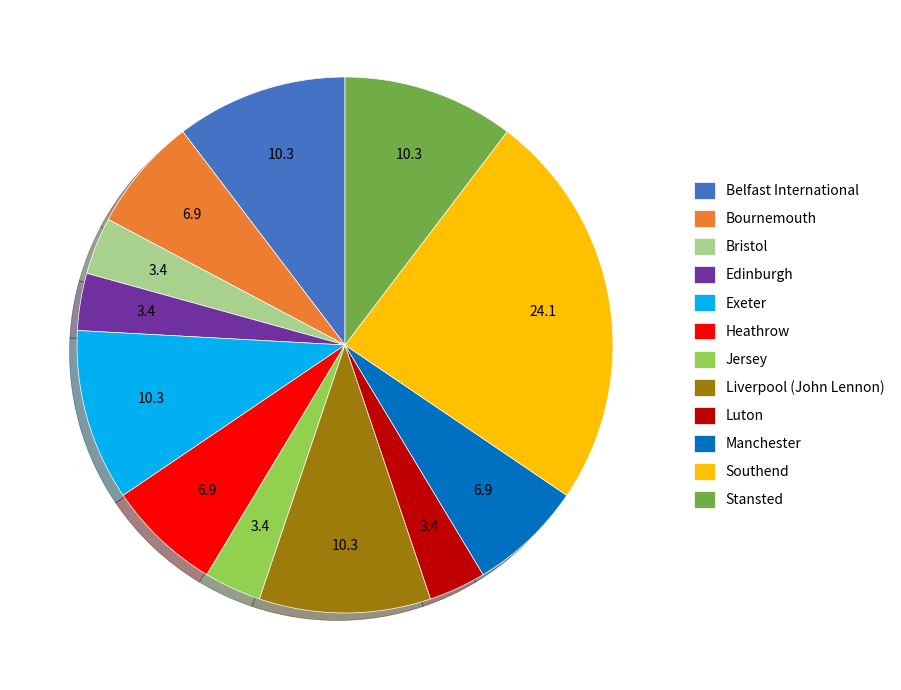

What is the ratio of the value at Southend to the value at Bournemouth?

3.5